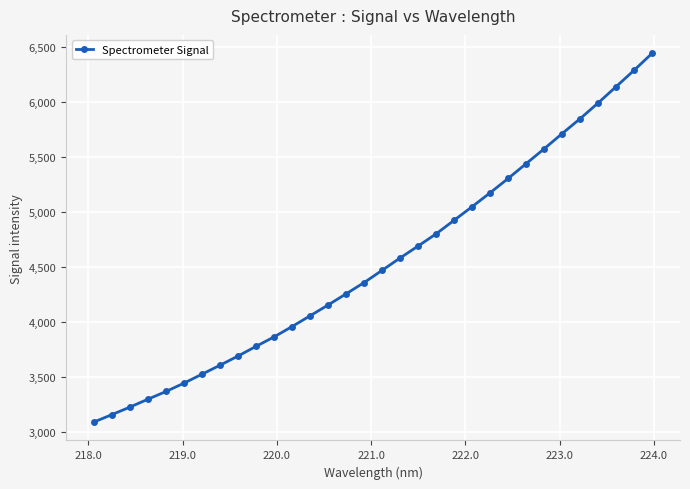

What is the average value?

4543.0